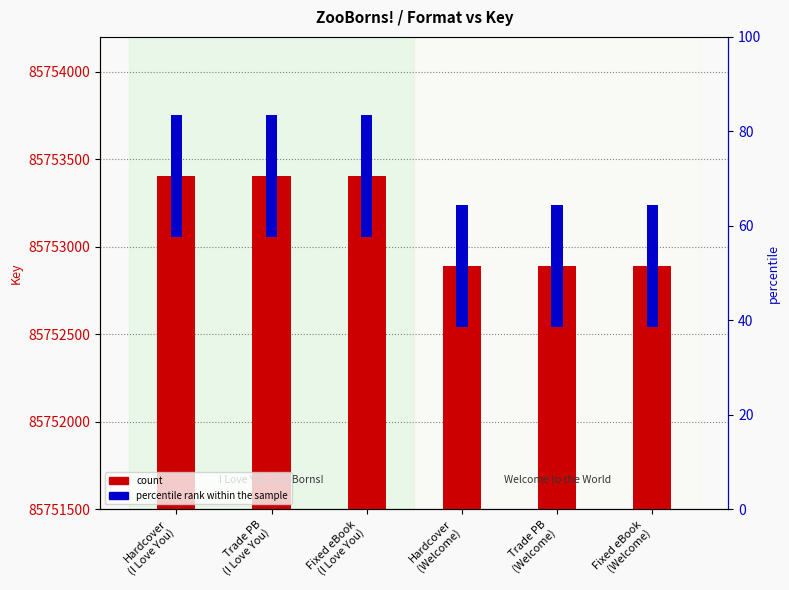

What is the label of the 4th bar from the right?

Fixed eBook
(I Love You)